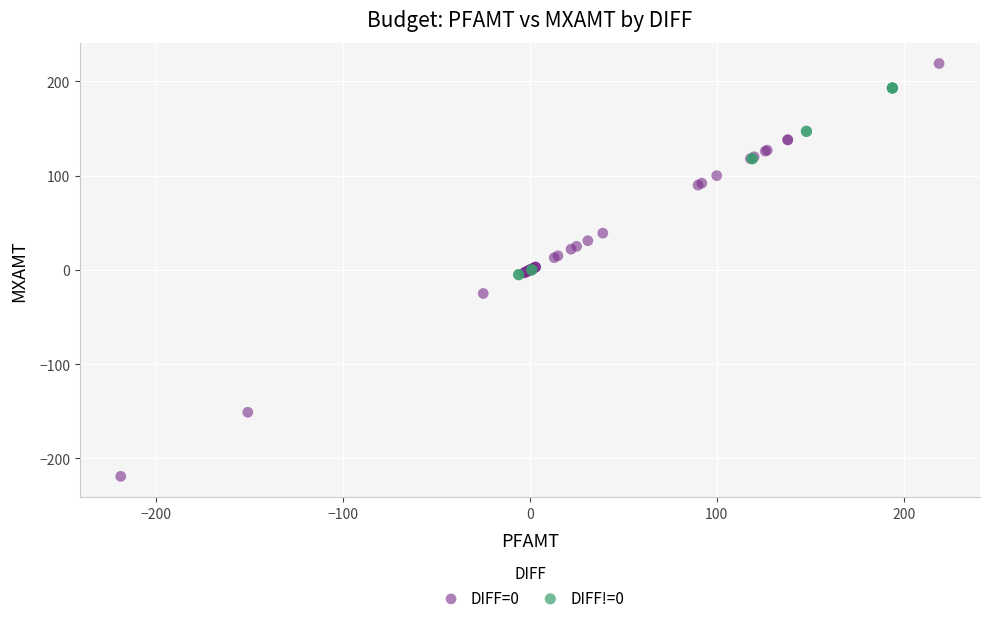

Which series contains the highest Y value?

DIFF=0